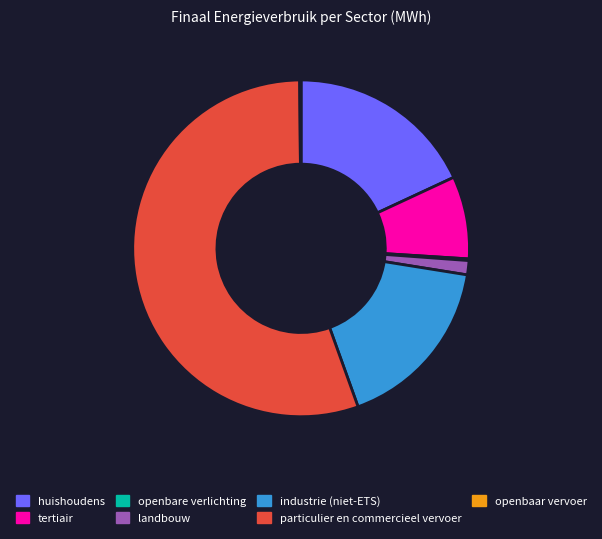

Which slice represents more than half of the pie?

particulier en commercieel vervoer